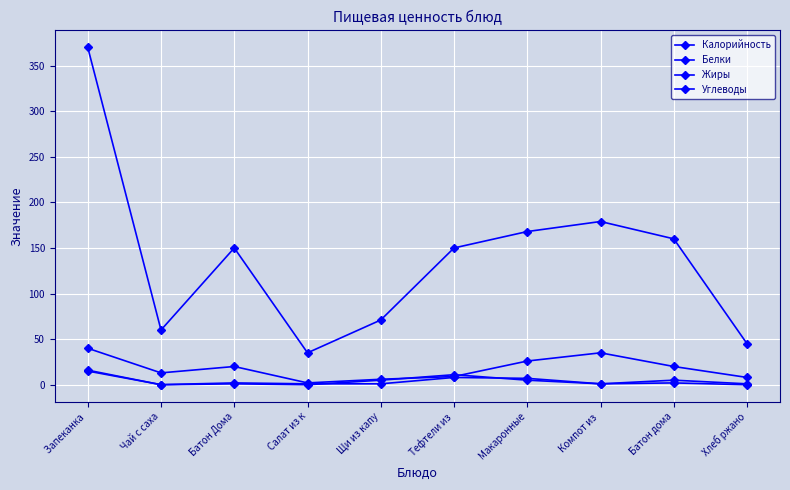

How many data points in Углеводы are less than 20?

5